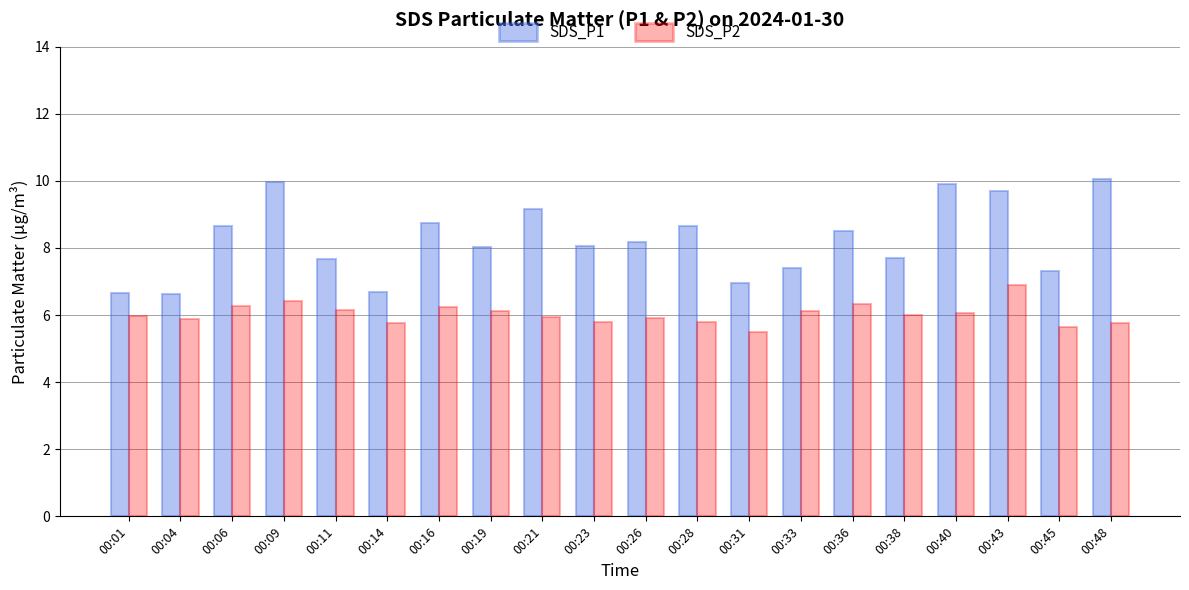

Which series changed the most between 00:14 and 00:43?

SDS_P1